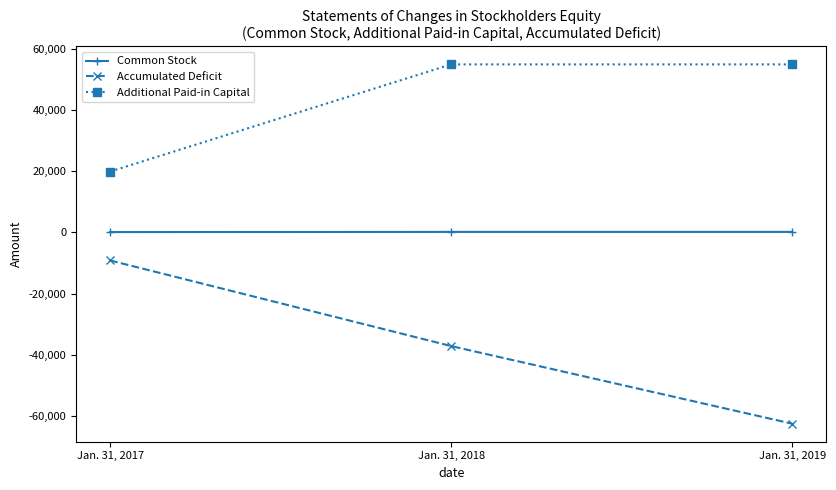

What are all the series names shown in the legend?

Common Stock, Accumulated Deficit, Additional Paid-in Capital